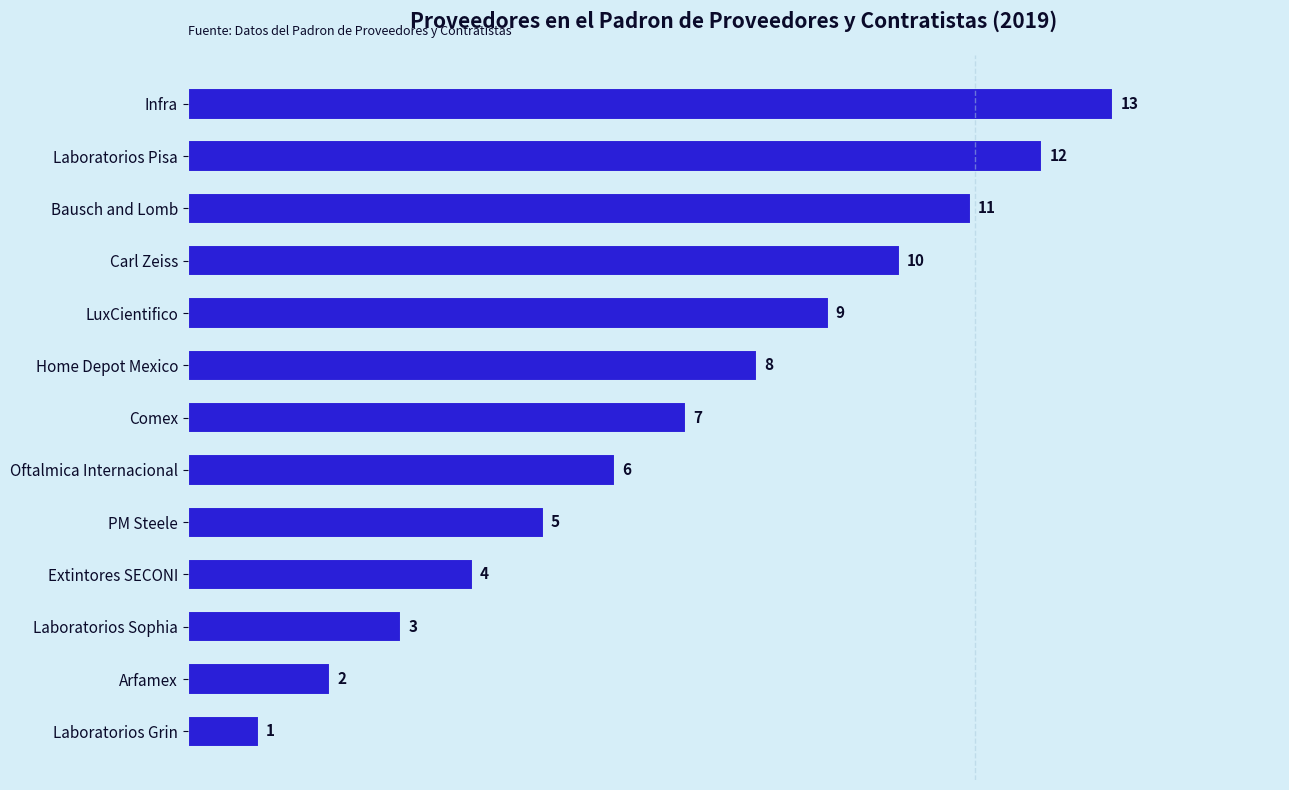

Count the number of data series in this chart.

1